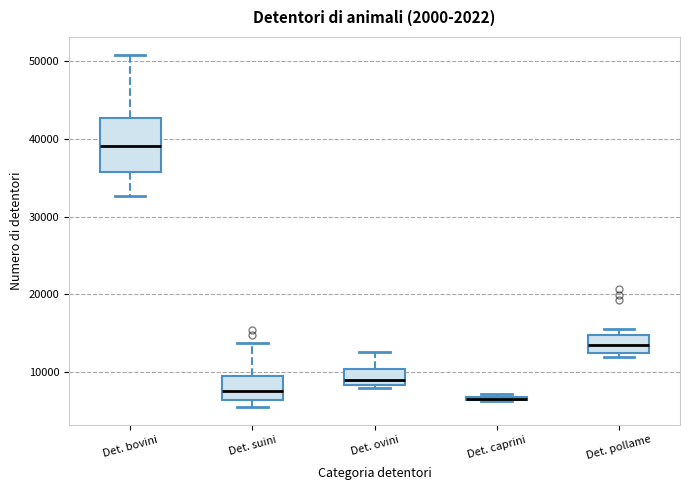

Which box is the tallest, from its lower edge to its upper edge?

Det. bovini